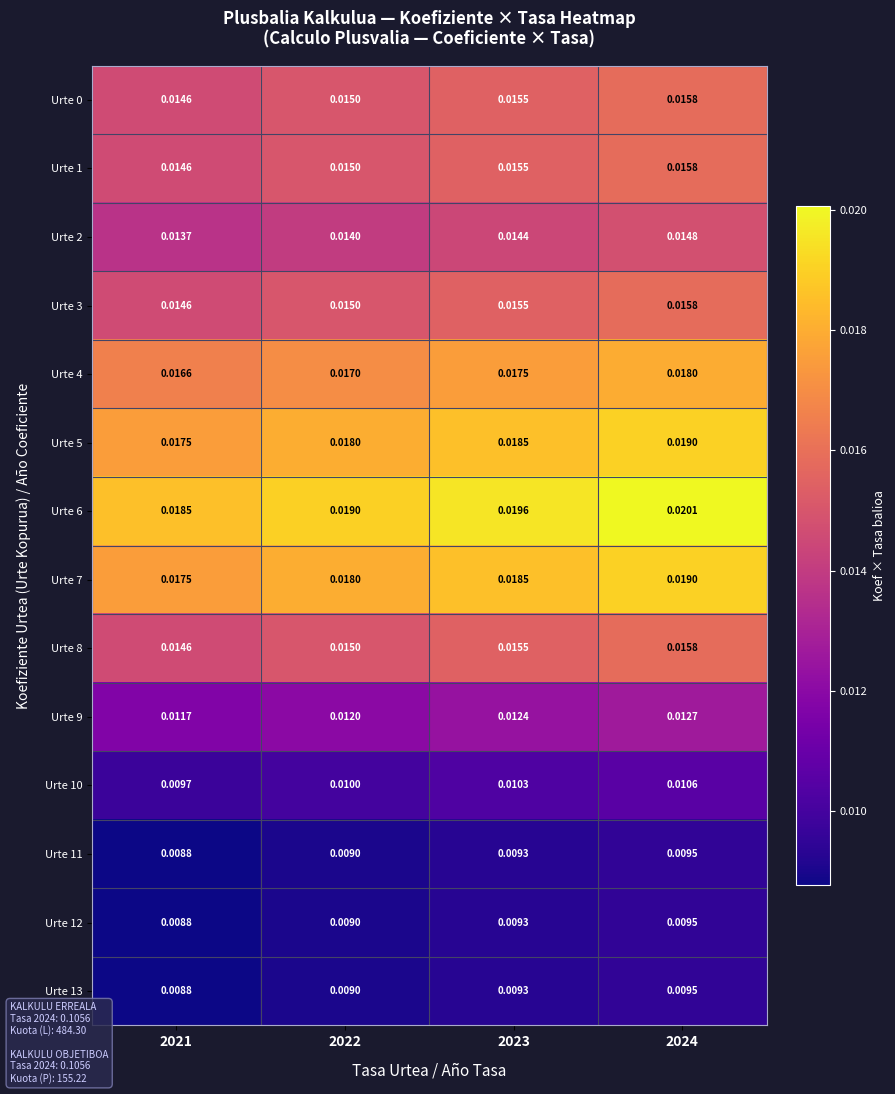

Is the value of Urte 1 at 2021 greater than the value of Urte 6 at 2021?

No